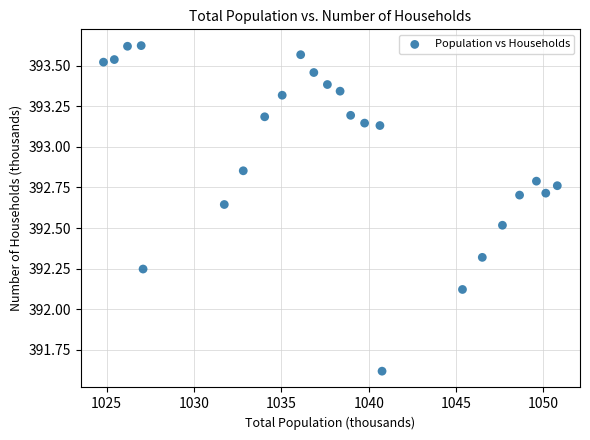

What is the range of Y values (max minus min)?

2.0